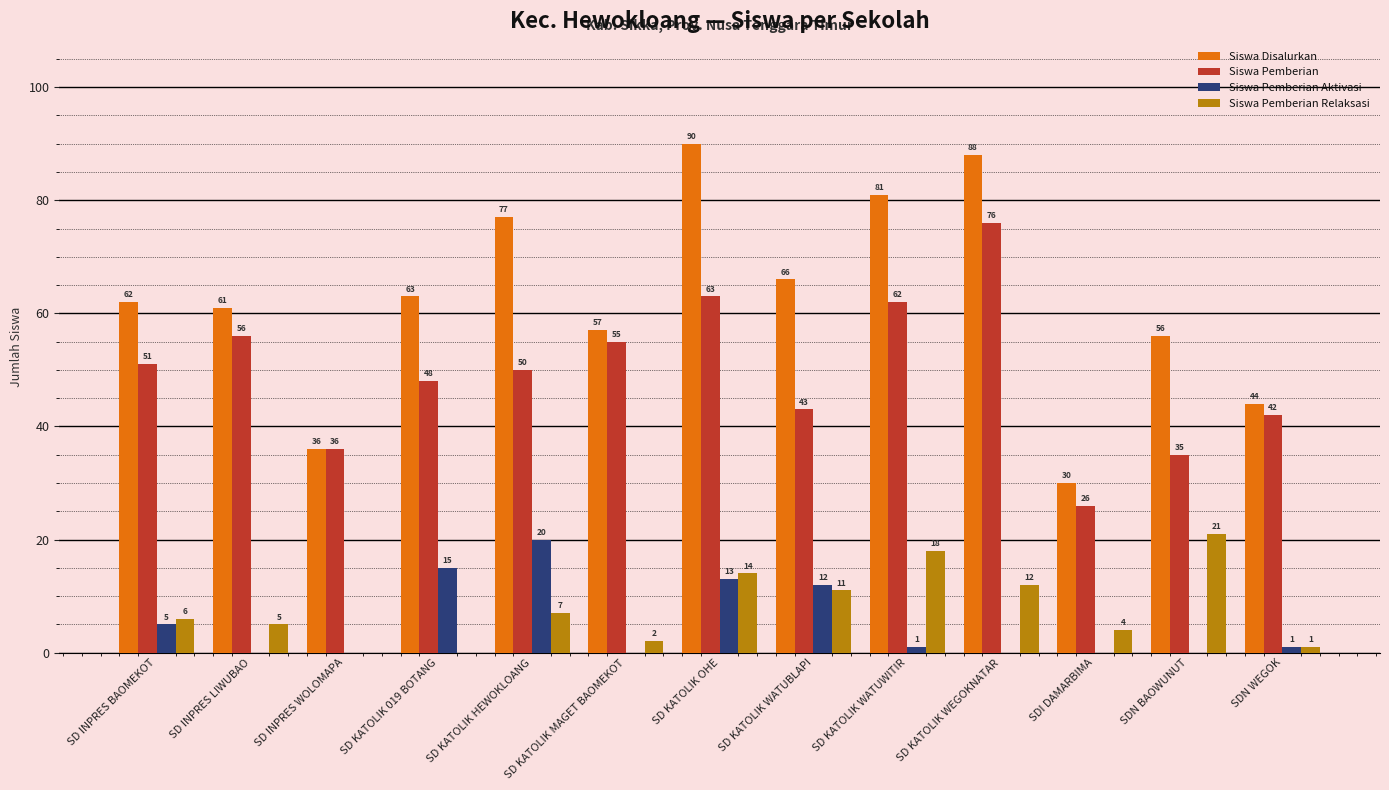

Is the value of Siswa Pemberian Relaksasi at SD INPRES BAOMEKOT greater than the value of Siswa Pemberian at SDN BAOWUNUT?

No